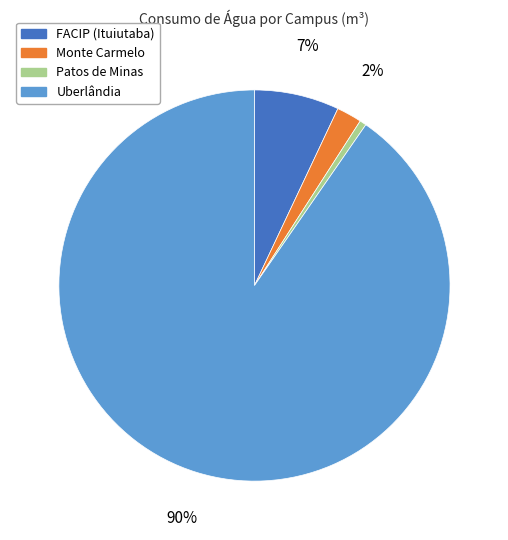

Which has a higher value, Monte Carmelo or FACIP (Ituiutaba)?

FACIP (Ituiutaba)